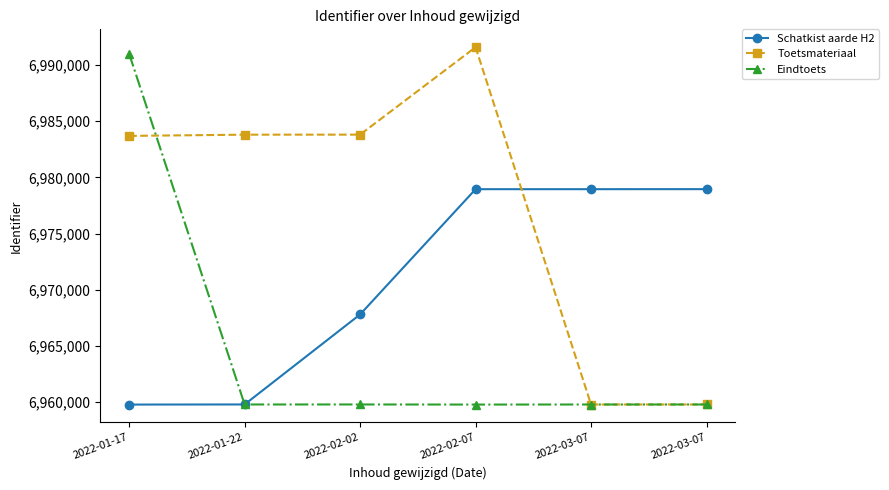

What is the difference between the maximum and minimum values in the Schatkist aarde H2 series?

19182